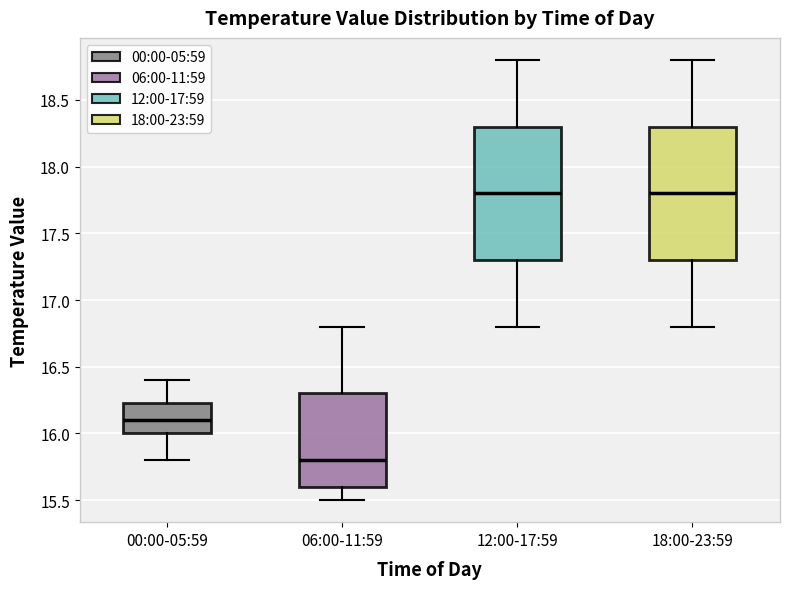

Reading left to right, read every box against the y-axis: the position of its median line, the range the box covers, and the ends of its whiskers. The values are not printed on the chart, so give them approximately, as read against the axis.

00:00-05:59: median 16.10, box 16.00 to 16.25, whiskers 15.80 to 16.40
06:00-11:59: median 15.80, box 15.60 to 16.30, whiskers 15.50 to 16.80
12:00-17:59: median 17.80, box 17.30 to 18.30, whiskers 16.80 to 18.80
18:00-23:59: median 17.80, box 17.30 to 18.30, whiskers 16.80 to 18.80